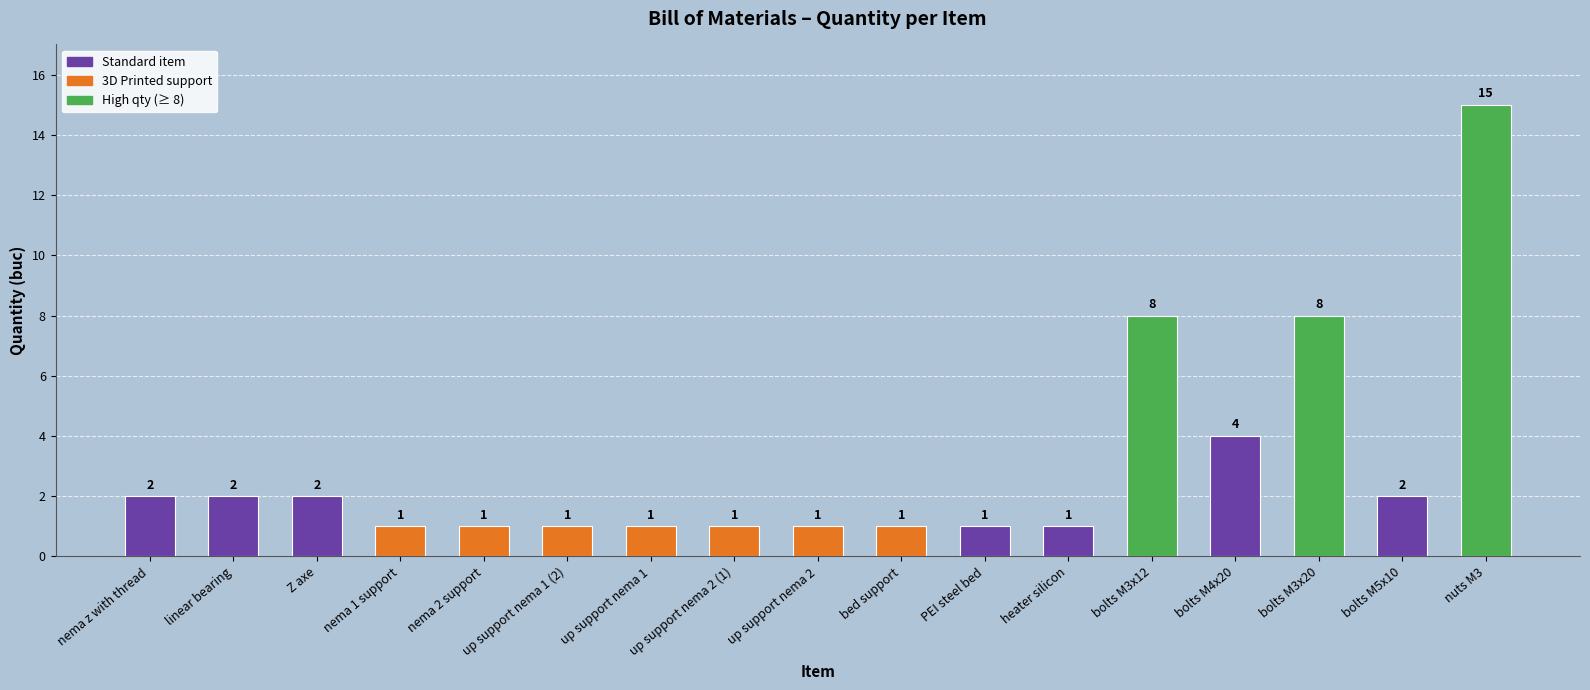

Which has a higher value, Z axe or up support nema 2 (1)?

Z axe